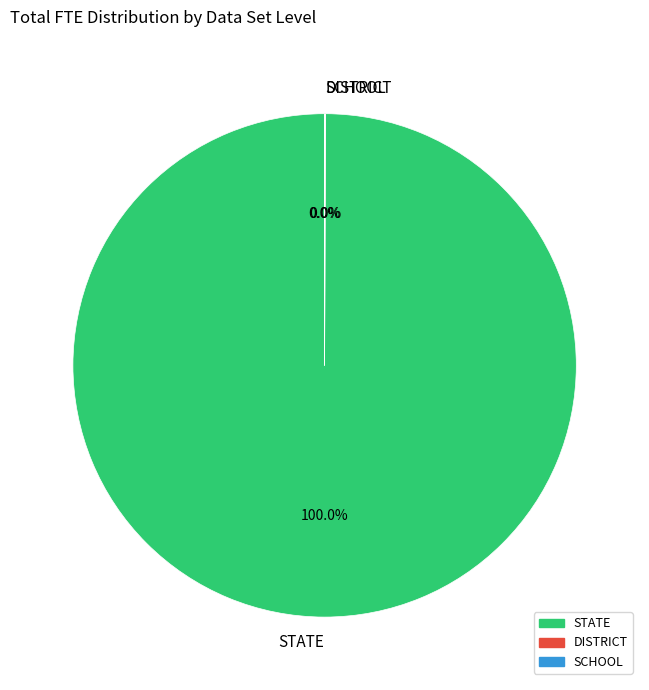

What is the largest slice in the pie chart?

STATE